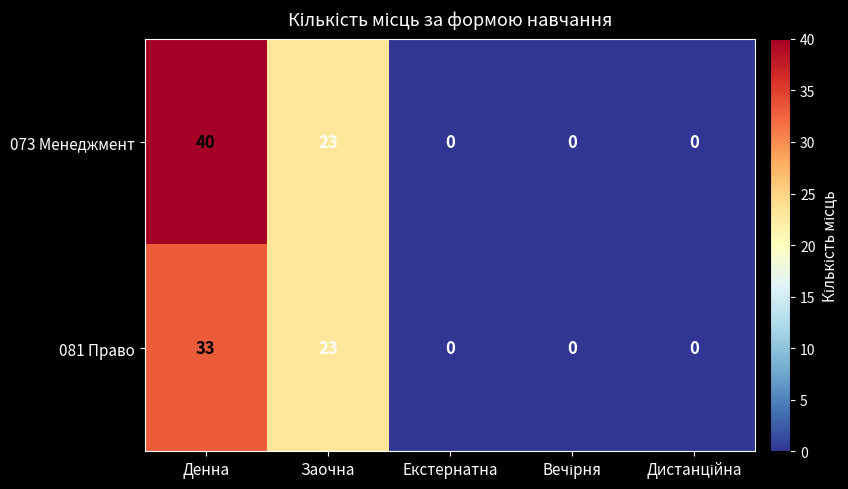

What is the sum of all 073 Менеджмент values?

63